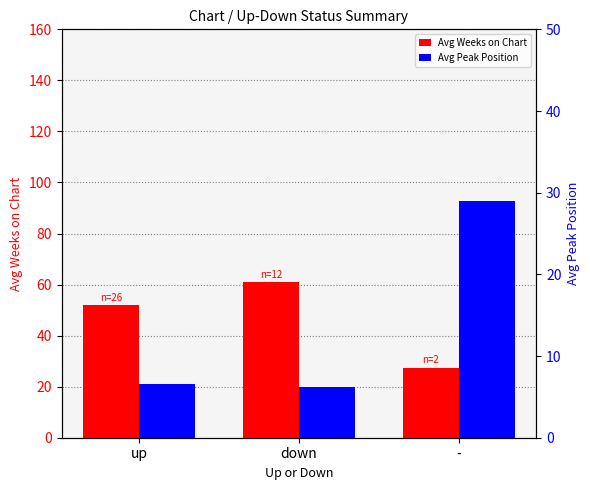

What is the highest value of the Avg Peak Position series?

29.0